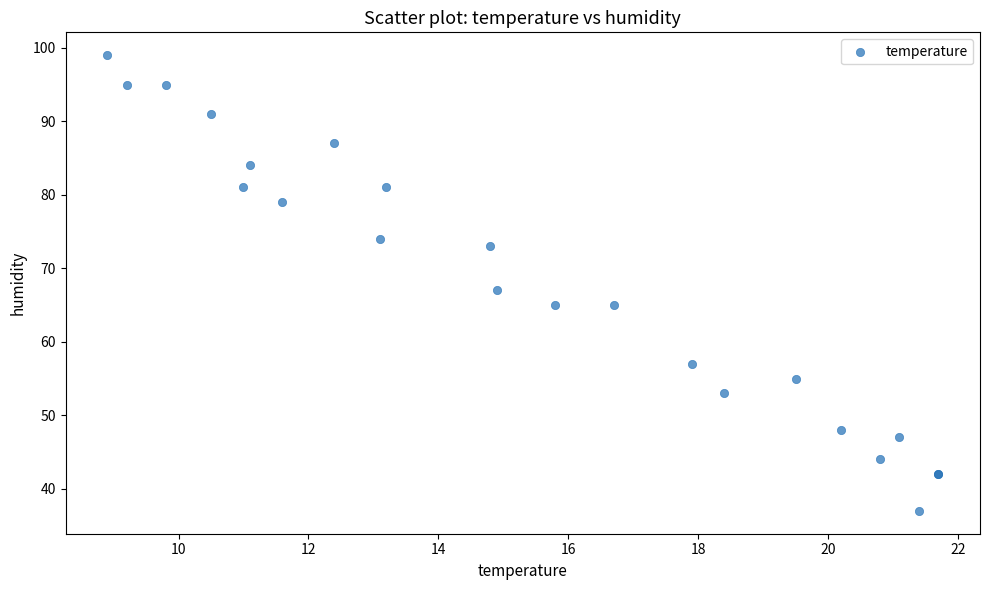

What Y value in the scatter plot is closest to 68?

67